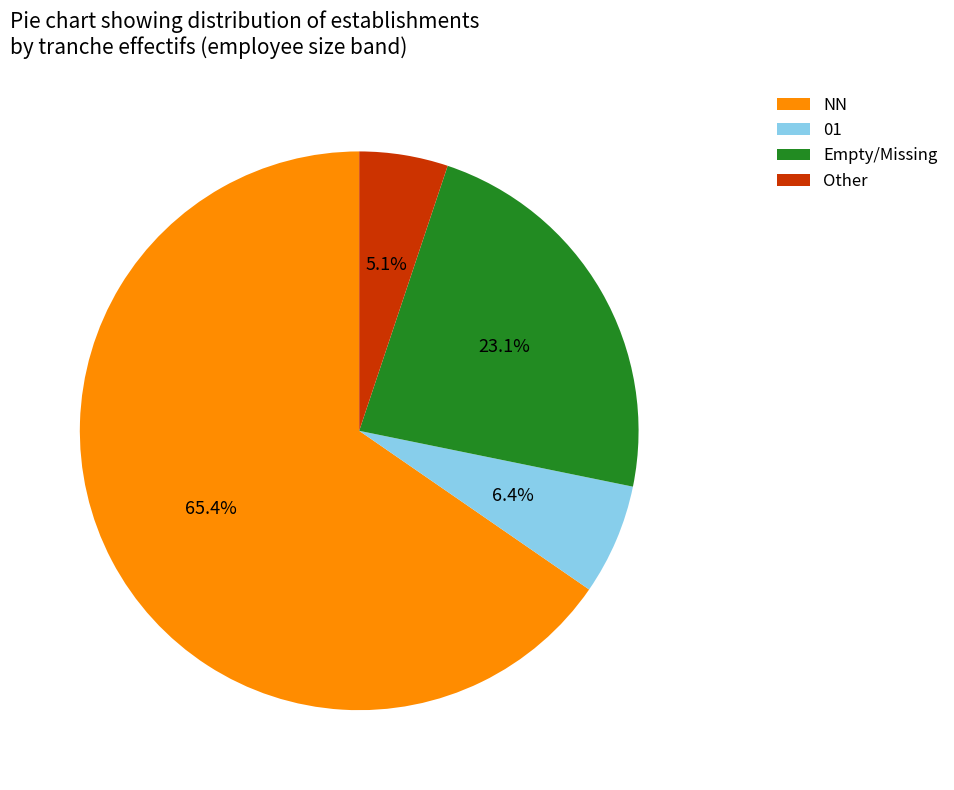

Rank the categories by value from highest to lowest.

NN, Empty/Missing, 01, Other